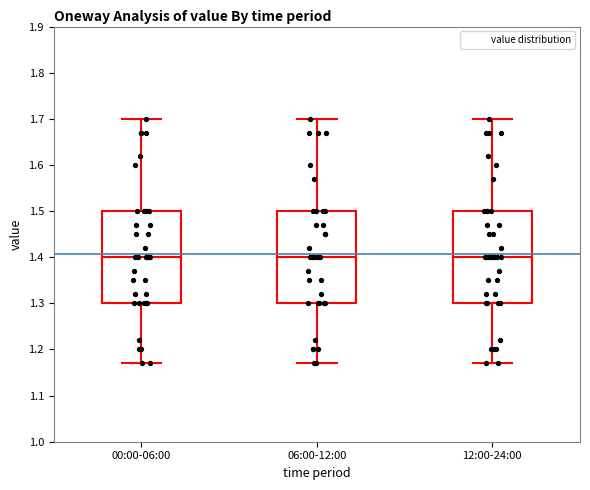

Where does the upper whisker of the box for 06:00-12:00 end on the y-axis? The values are not printed on the chart, so give them approximately, as read against the axis.

1.70